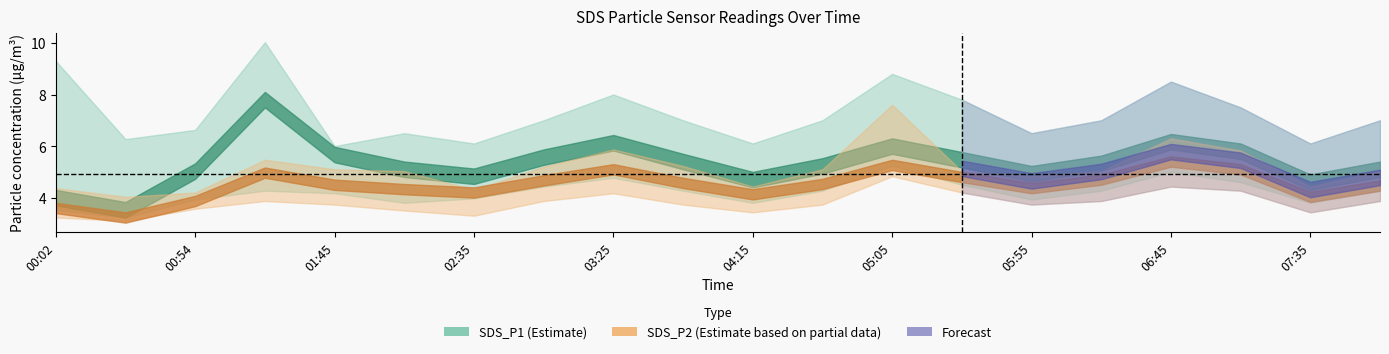

Is it true that SDS_P2 equals 4.5 at 01:45?

True